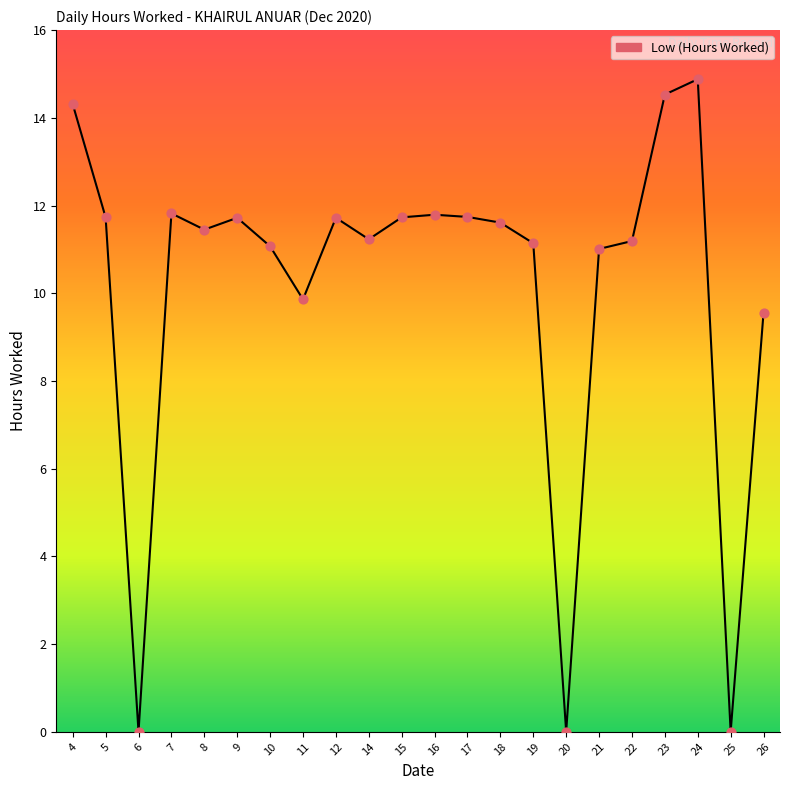

Between 14 and 7, which is larger?

7